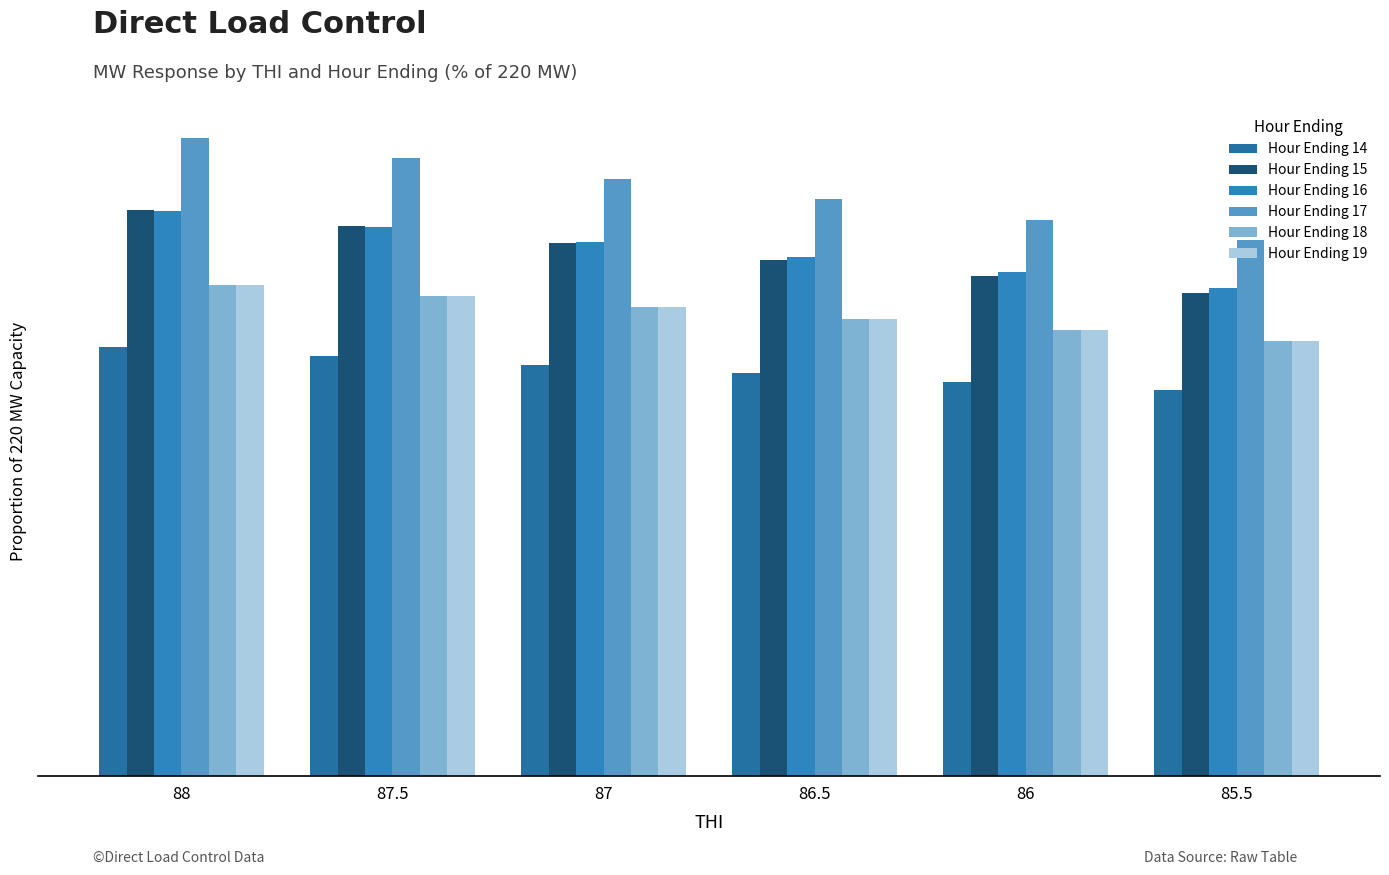

List the labels in order of Hour Ending 16 value, smallest first.

85.5, 86, 86.5, 87, 87.5, 88